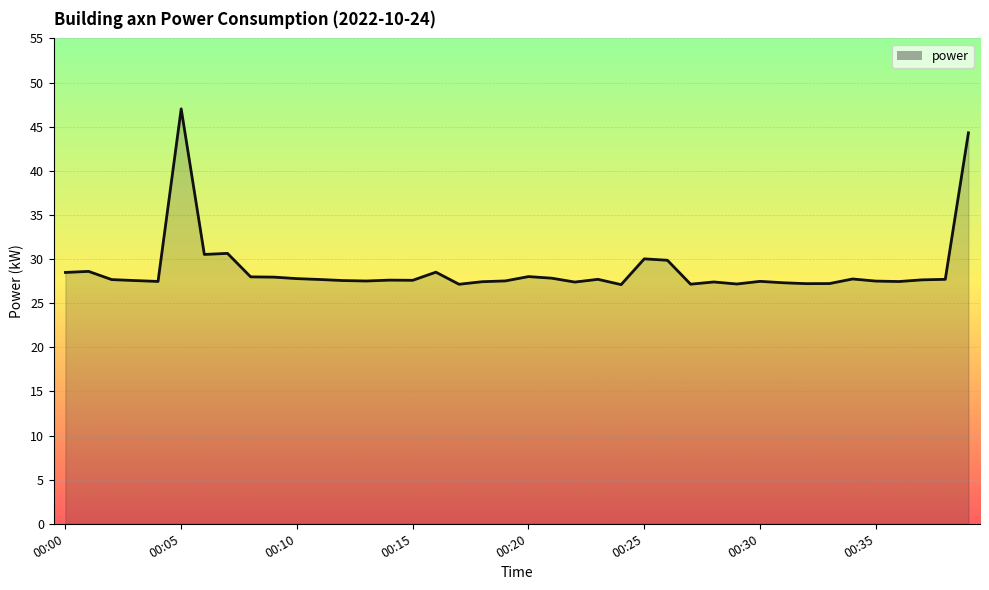

Does the chart have visible grid lines?

Yes